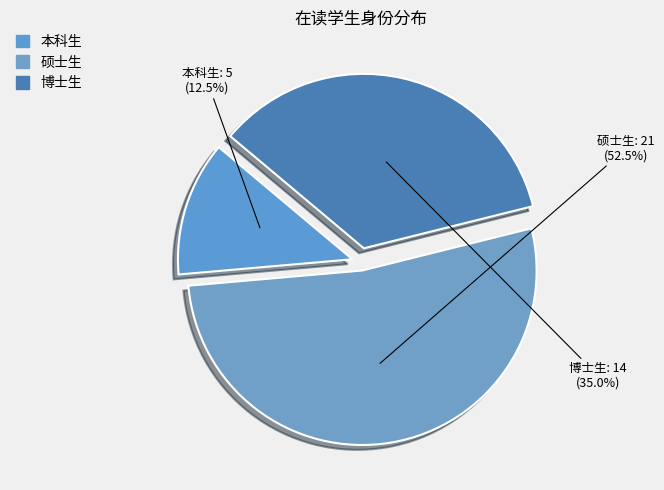

Which slice represents more than half of the pie?

硕士生